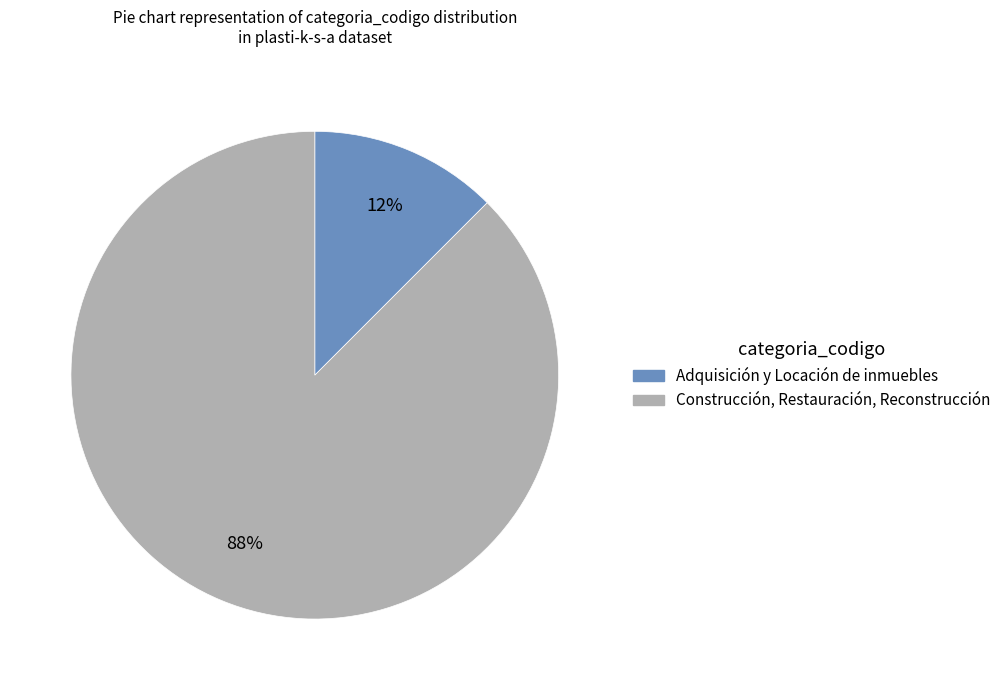

Is it true that Construcción, Restauración, Reconstrucción is 73% of the pie?

False